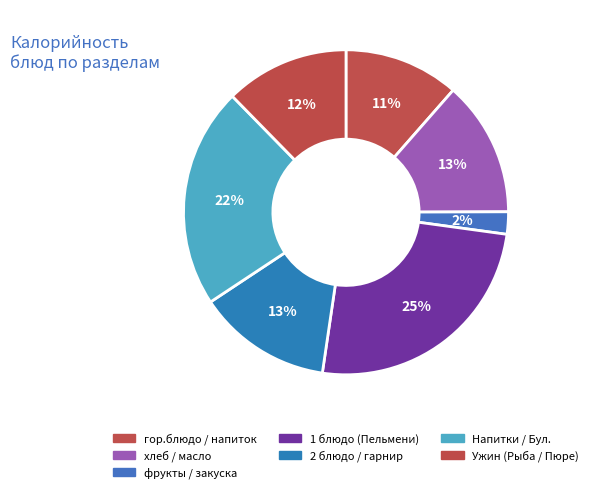

Is there a majority slice in this chart?

No